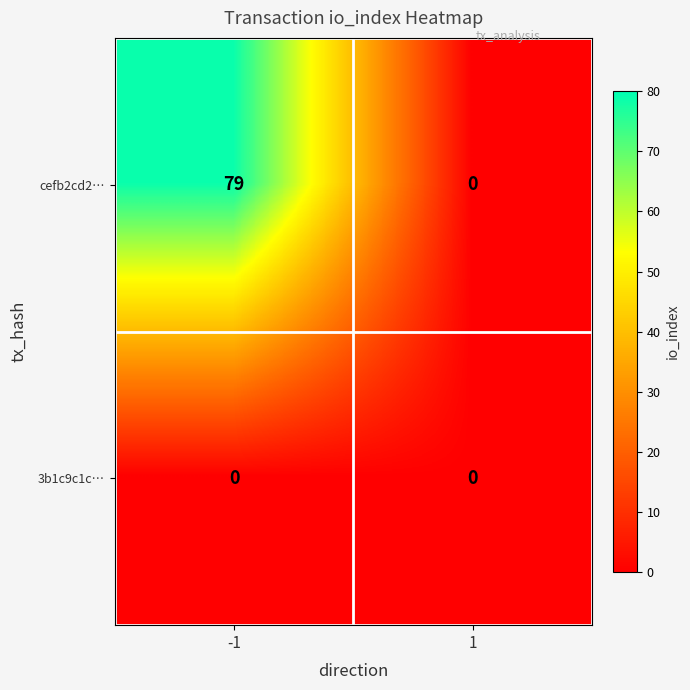

The 3b1c9c1c… series shows 0 at 1. True or false?

True